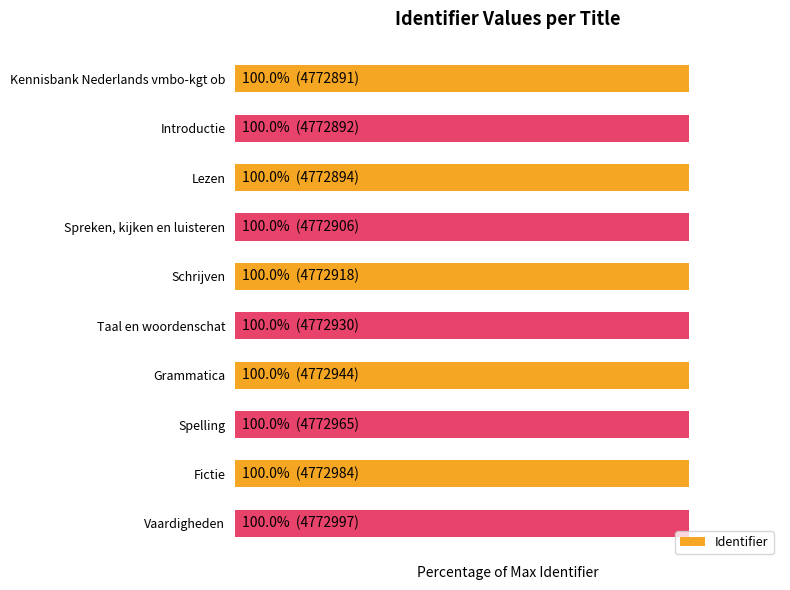

The value at Grammatica is 100.0. True or false?

True